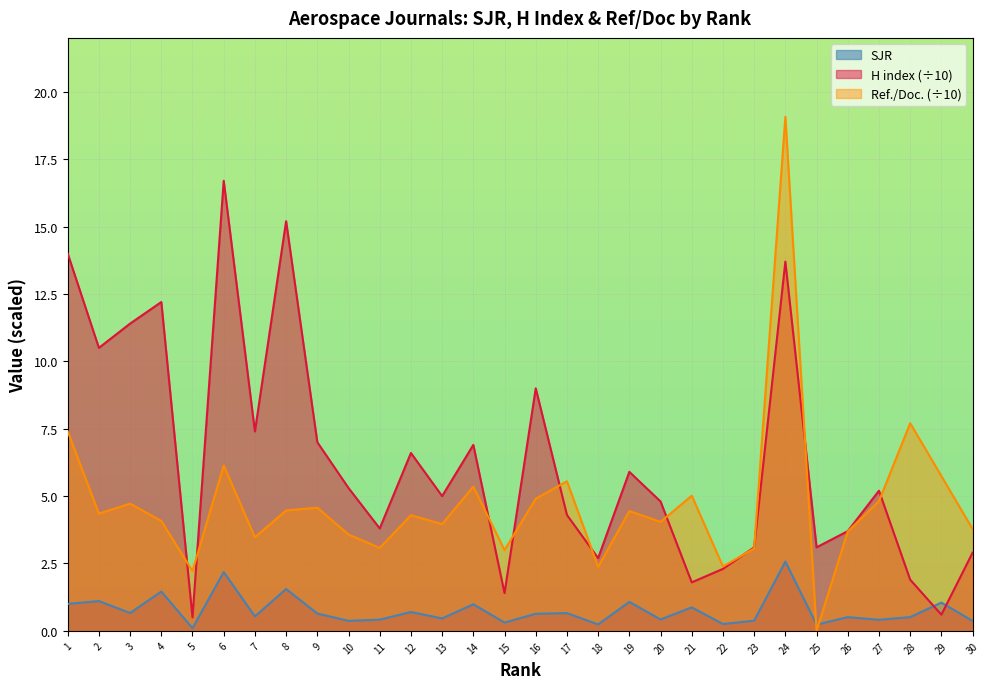

List the series in order of their peak value, lowest first.

SJR, H index (÷10), Ref./Doc. (÷10)